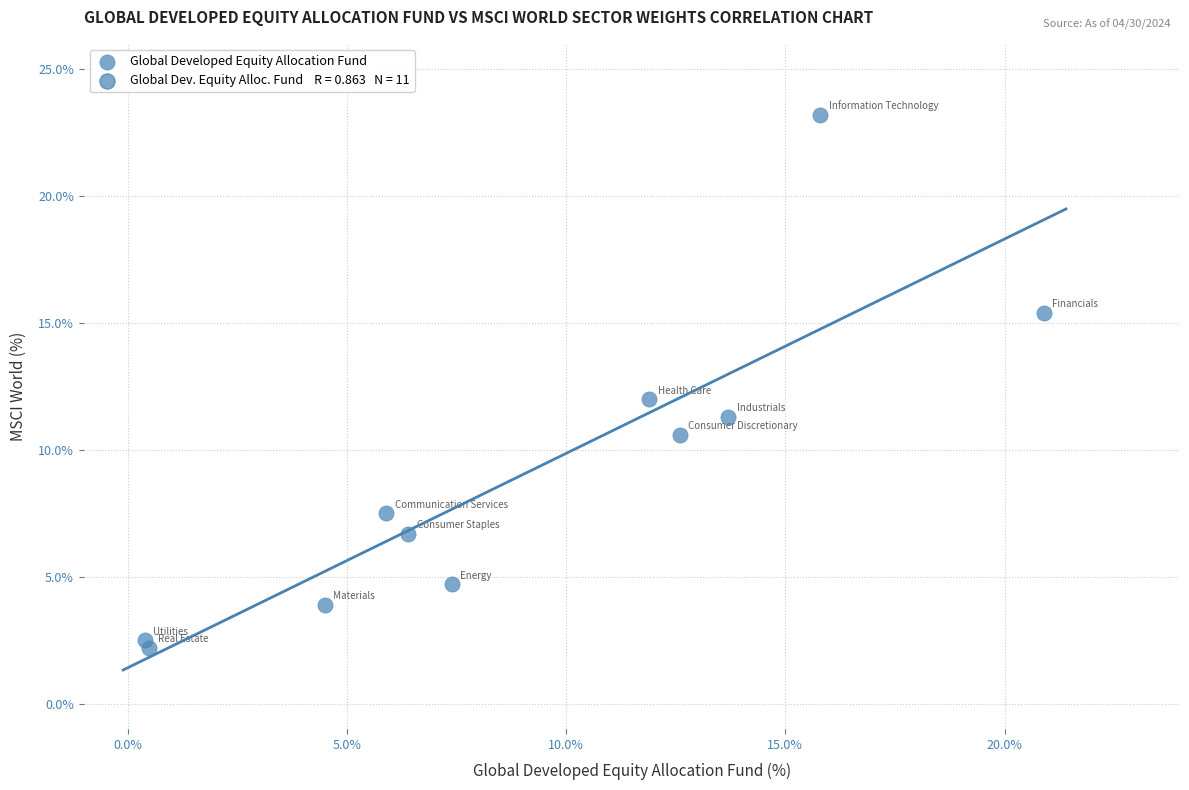

What is the average X value?

9.1